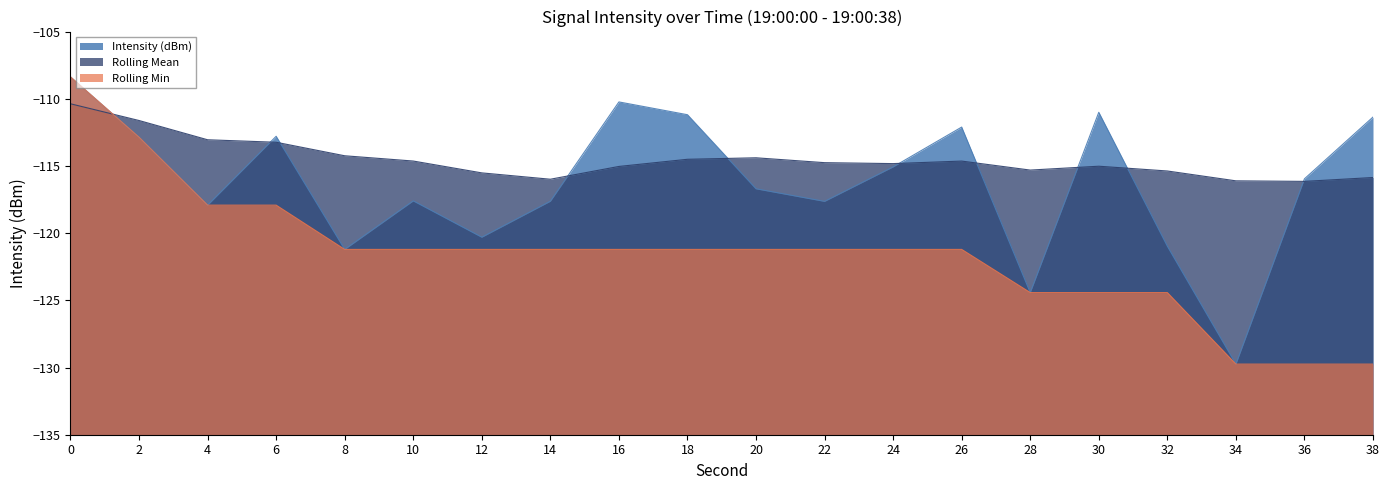

What are all the series names shown in the legend?

Intensity (dBm), Rolling Mean, Rolling Min